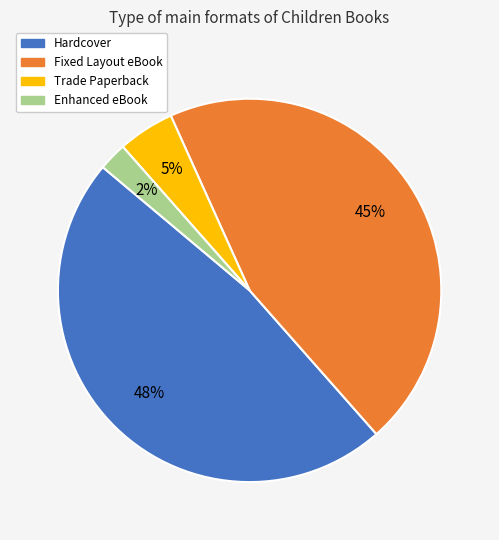

To the nearest percent, what percentage of the pie is Hardcover?

48%